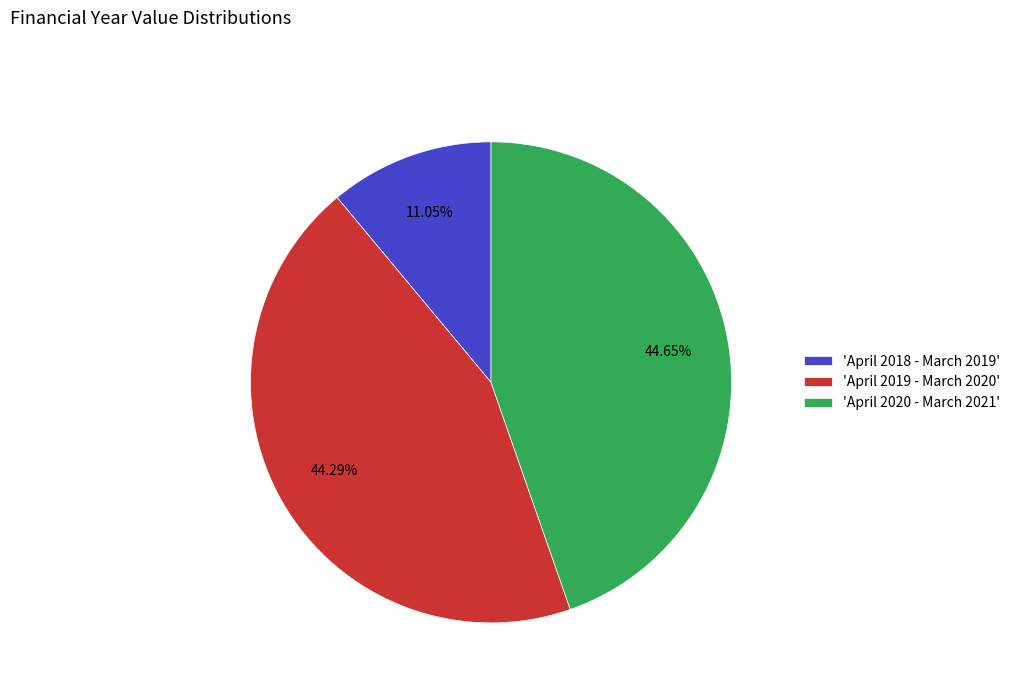

To the nearest percent, what is the average slice percentage?

33%